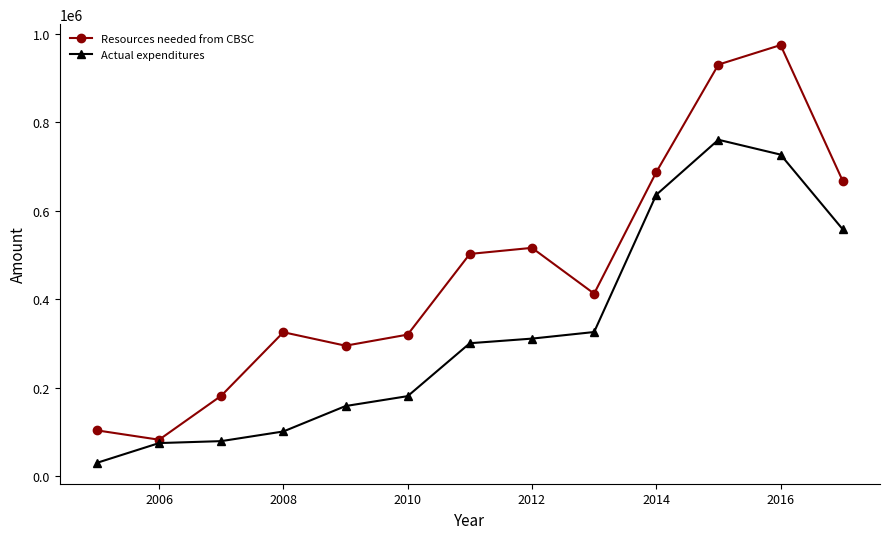

List the series in order of their peak value, highest first.

Resources needed from CBSC, Actual expenditures